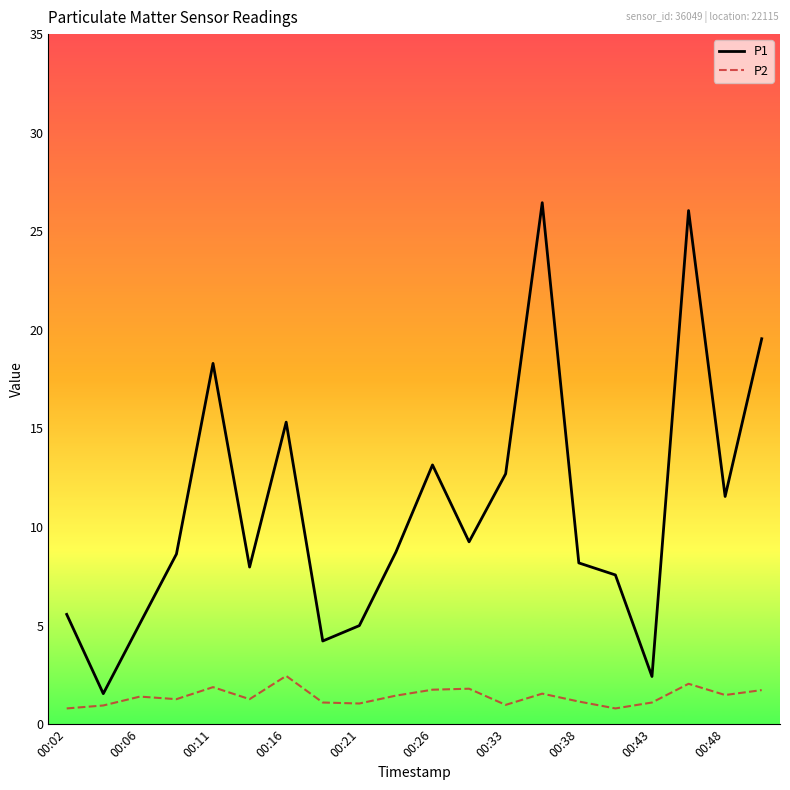

What is the difference between the maximum and minimum values in the P2 series?

1.7